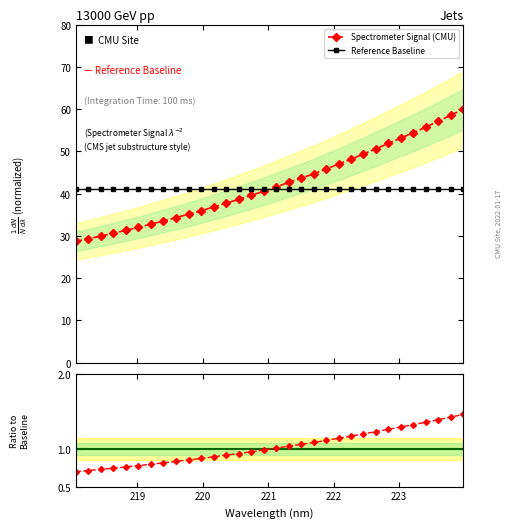

List the labels in order of value, largest first.

223.9802, 223.7895, 223.5987, 223.408, 223.2172, 223.0264, 222.8355, 222.6447, 222.4538, 222.263, 222.0721, 221.8812, 221.6902, 221.4993, 221.3083, 221.1174, 220.9264, 220.7354, 220.5444, 220.3533, 220.1623, 219.9712, 219.7801, 219.589, 219.3979, 219.2067, 219.0156, 218.8244, 218.6332, 218.442, 218.2508, 218.0596